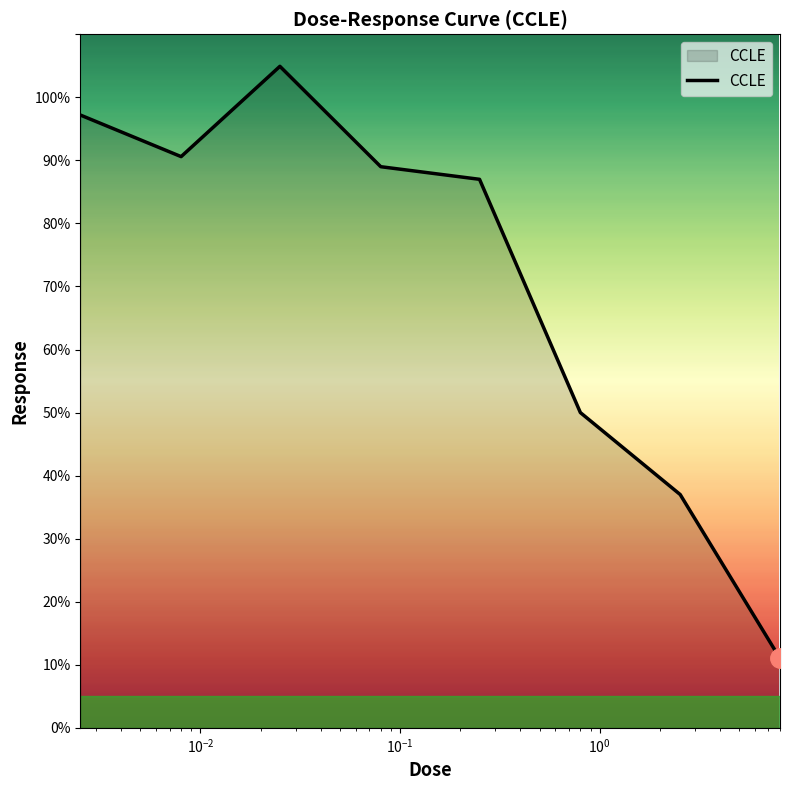

Reading right to left, extract all data points from this chart.

11.0	37.0	50.0	87.0	89.0	104.9	90.6	97.2